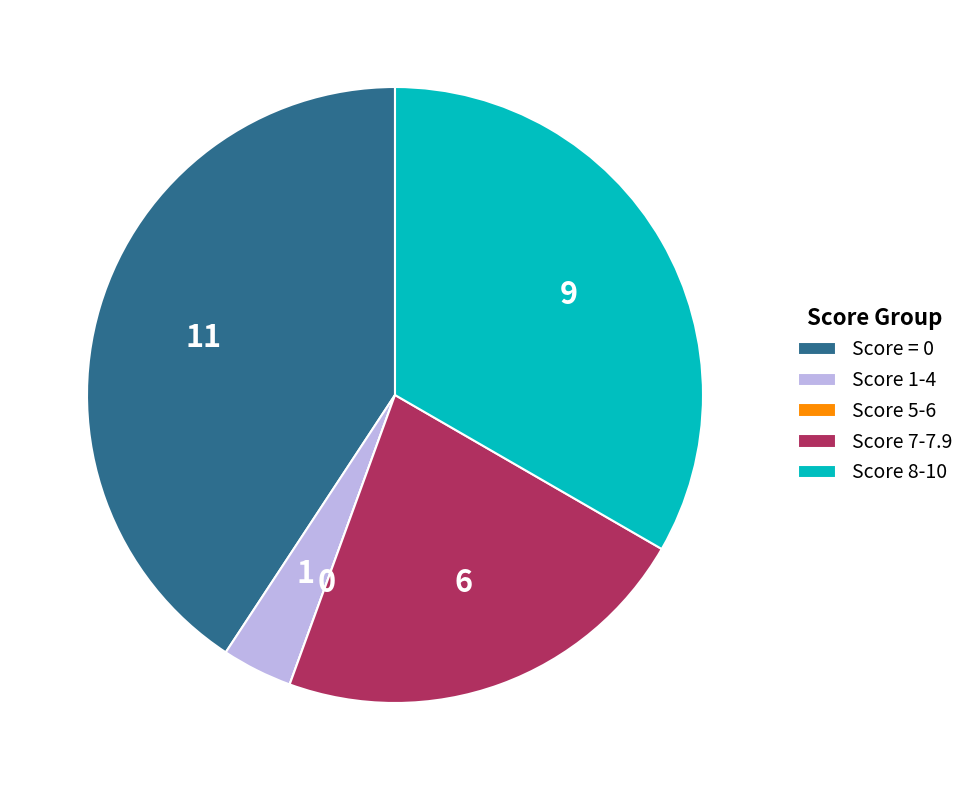

Does Score 7-7.9 represent more than half of the total?

No